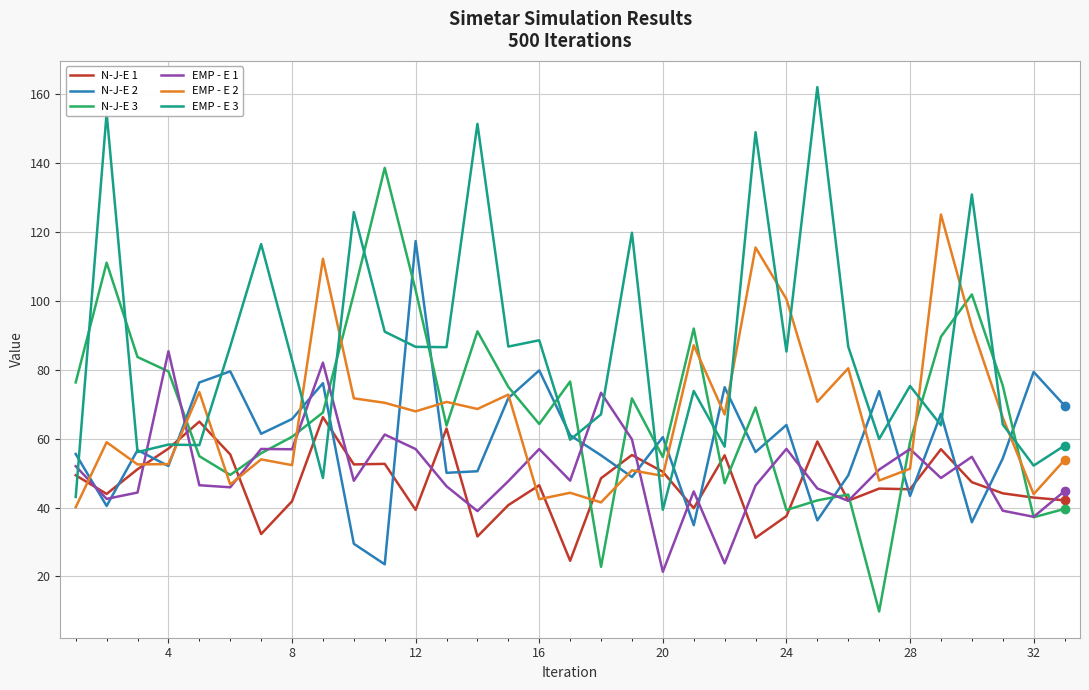

What are all the series names shown in the legend?

N-J-E 1, N-J-E 2, N-J-E 3, EMP - E 1, EMP - E 2, EMP - E 3